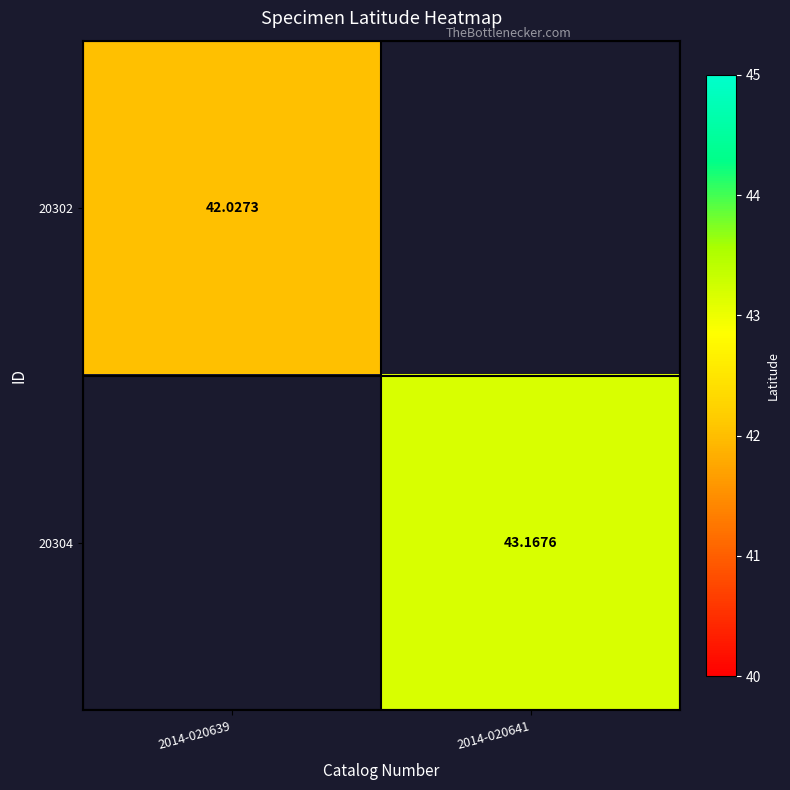

What is the smallest value displayed?

42.0